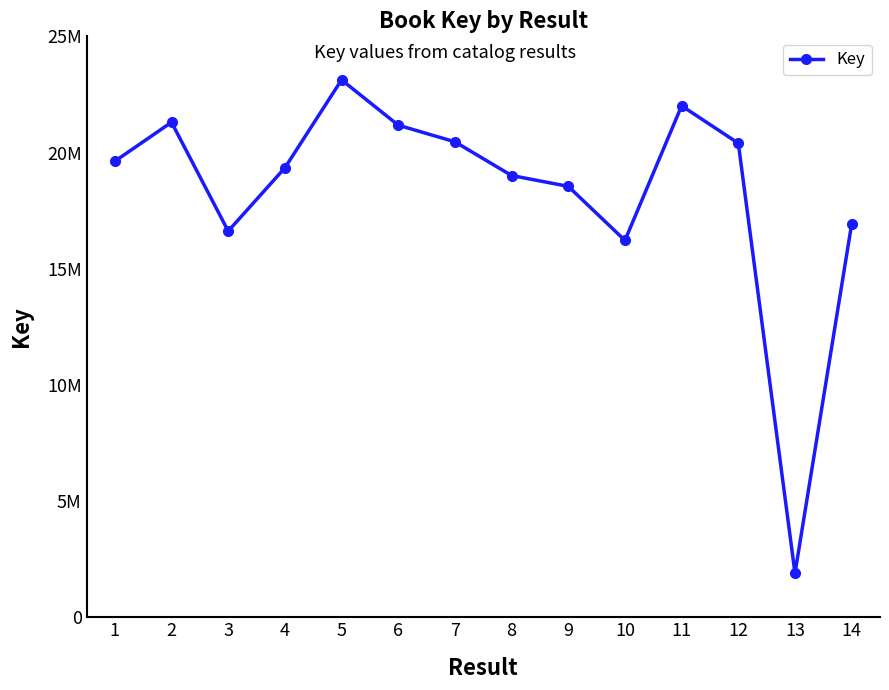

The value at 5 is 23126865. True or false?

True